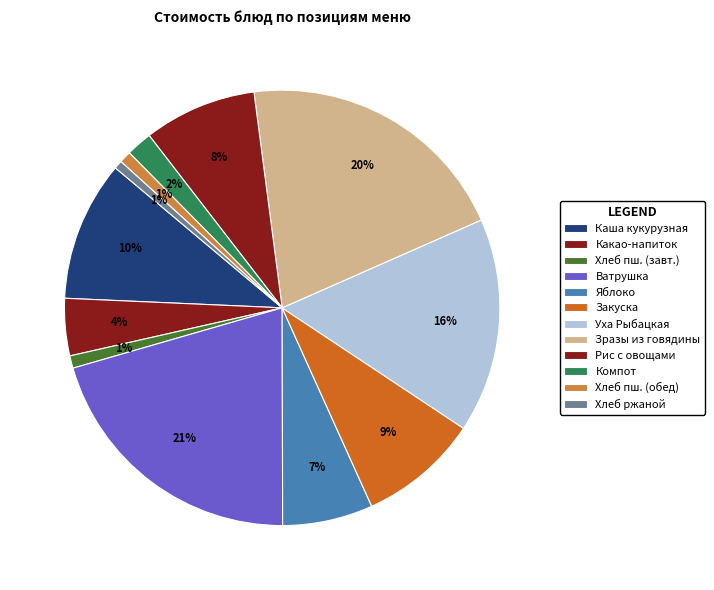

How many segments does this pie chart have?

12